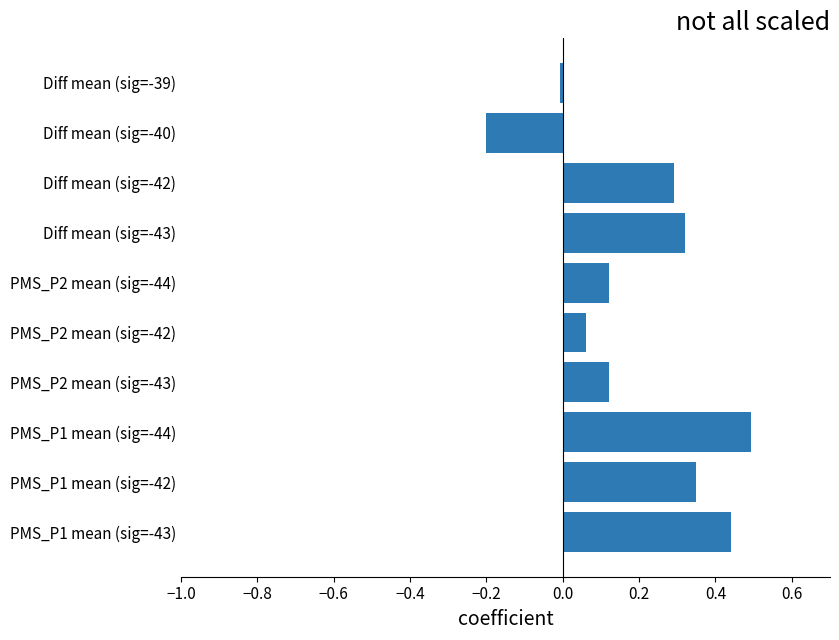

Count the number of data series in this chart.

1